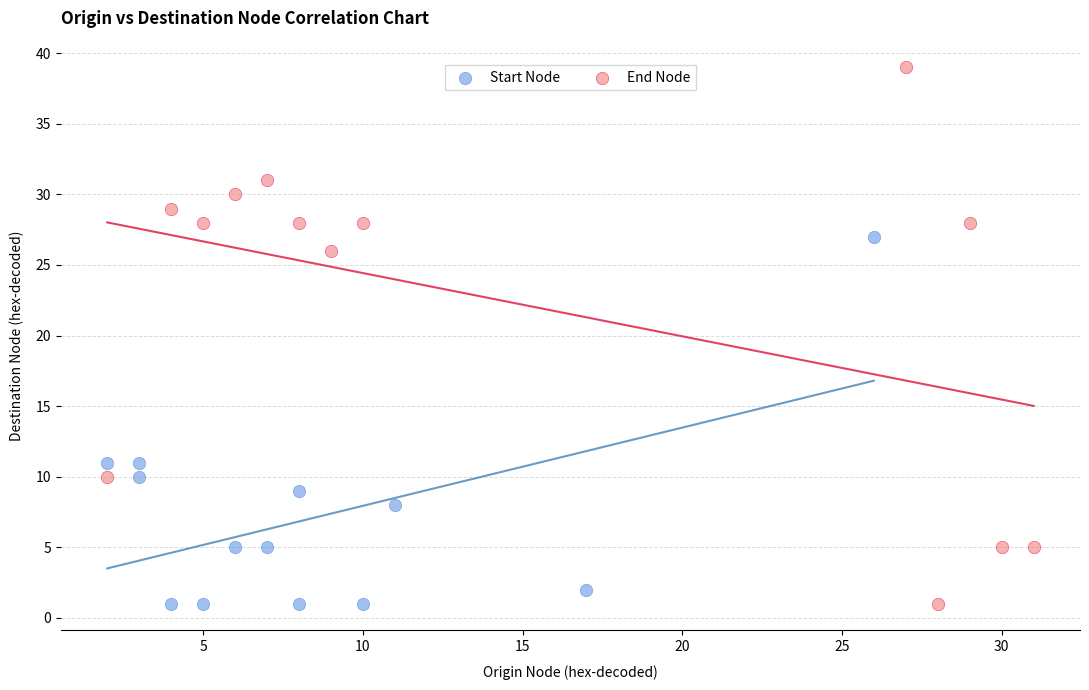

Which series contains the highest Y value?

End Node